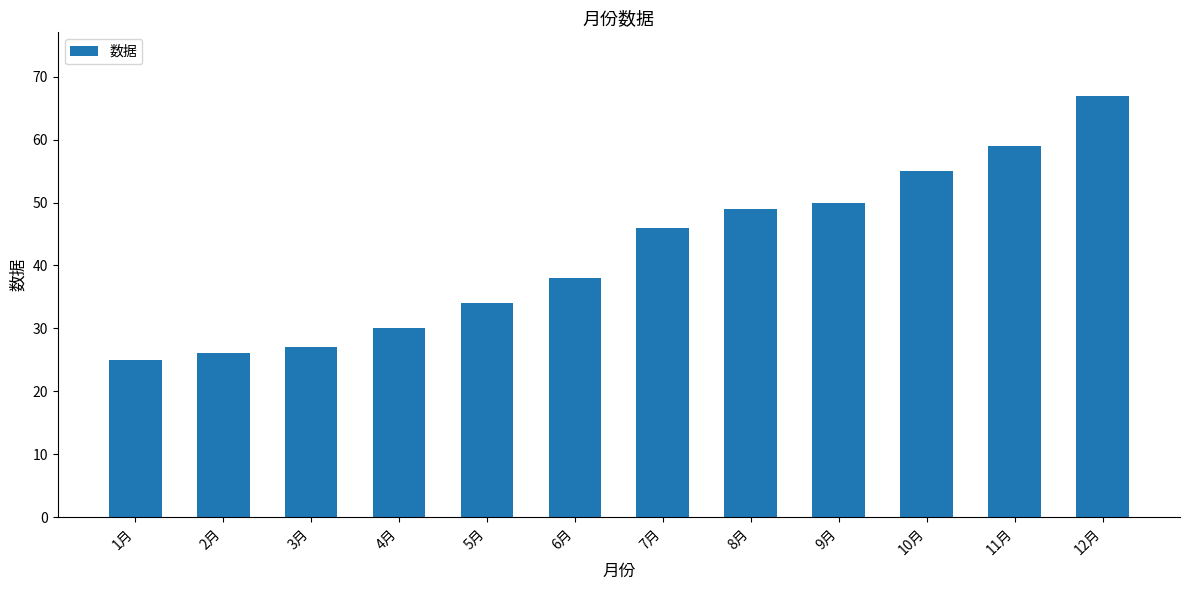

What is the value of the 11th bar from the left?

59